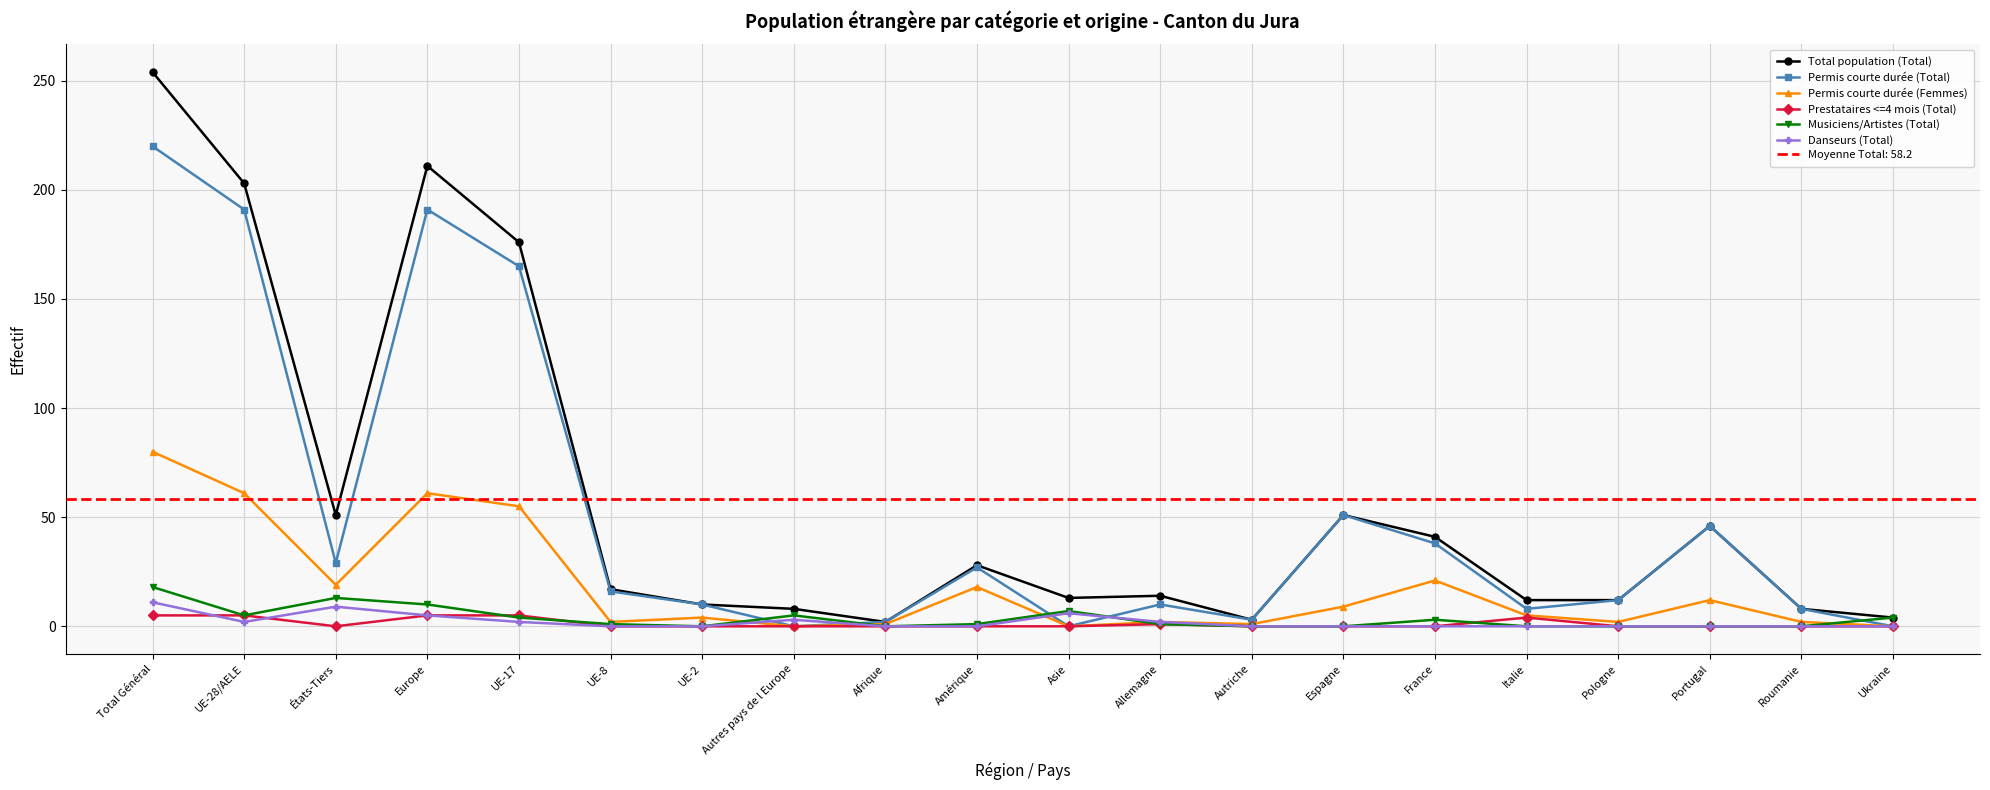

What is the difference between the maximum and minimum values in the Total population (Total) series?

252